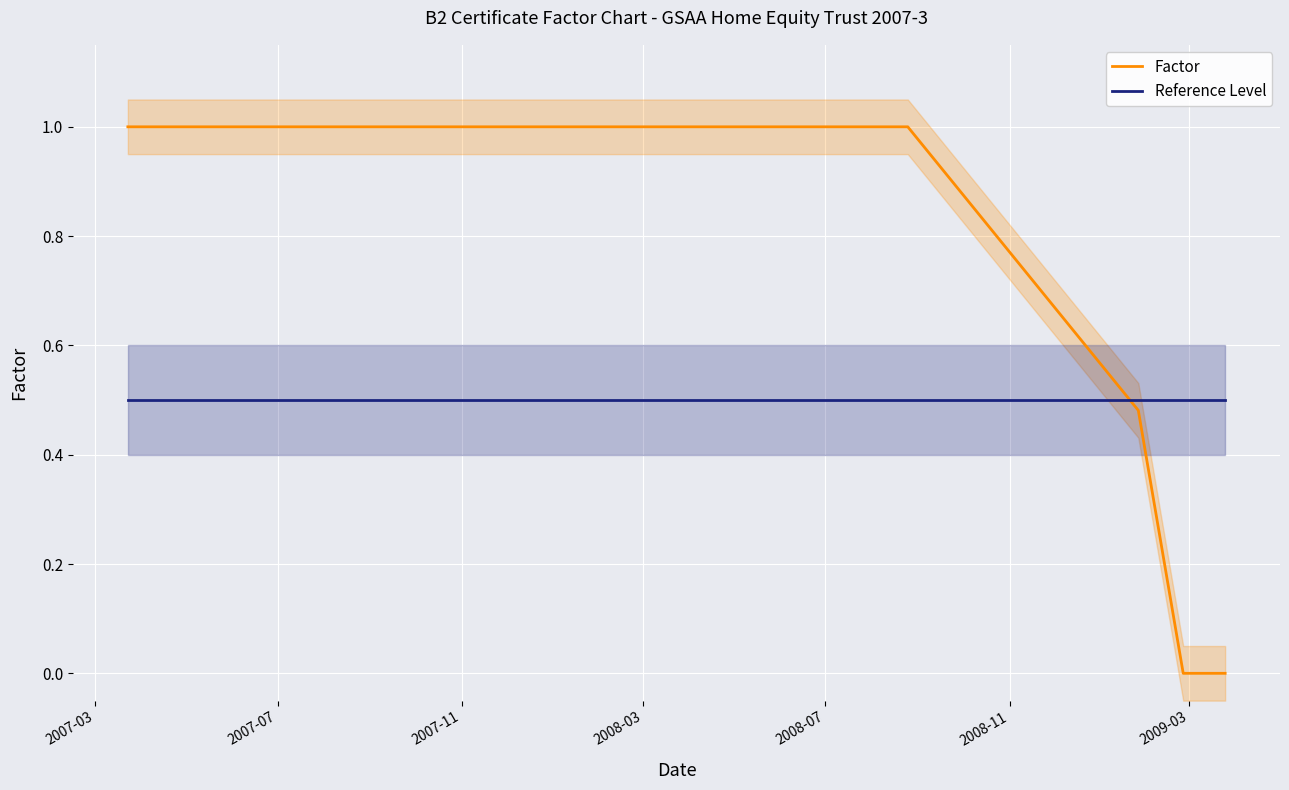

At which label does Factor reach its peak?

2007-03